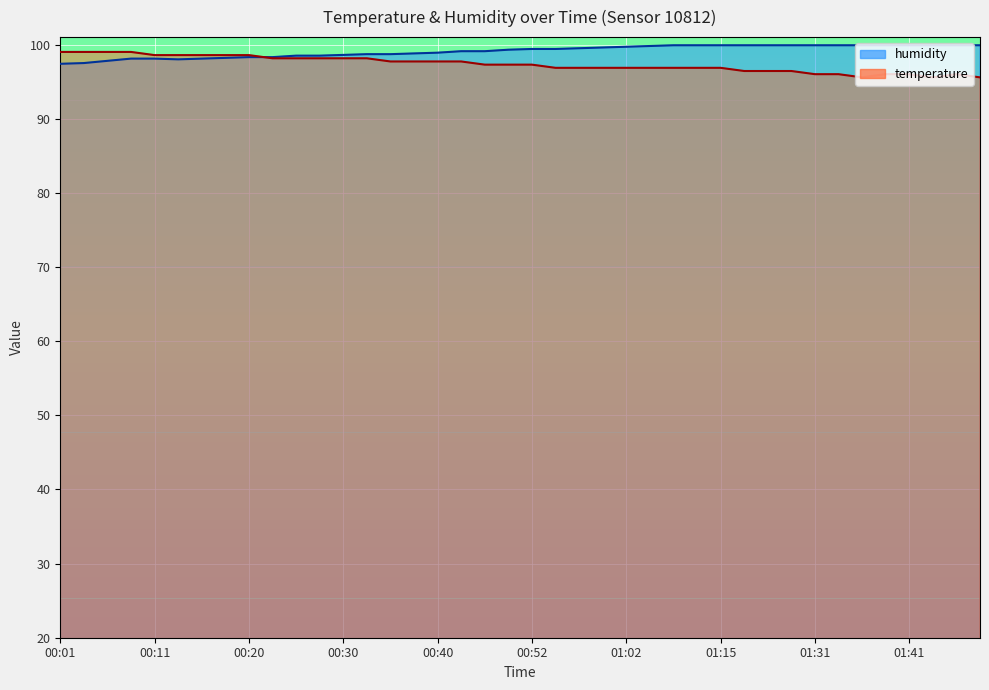

List the series in order of their peak value, highest first.

humidity, temperature